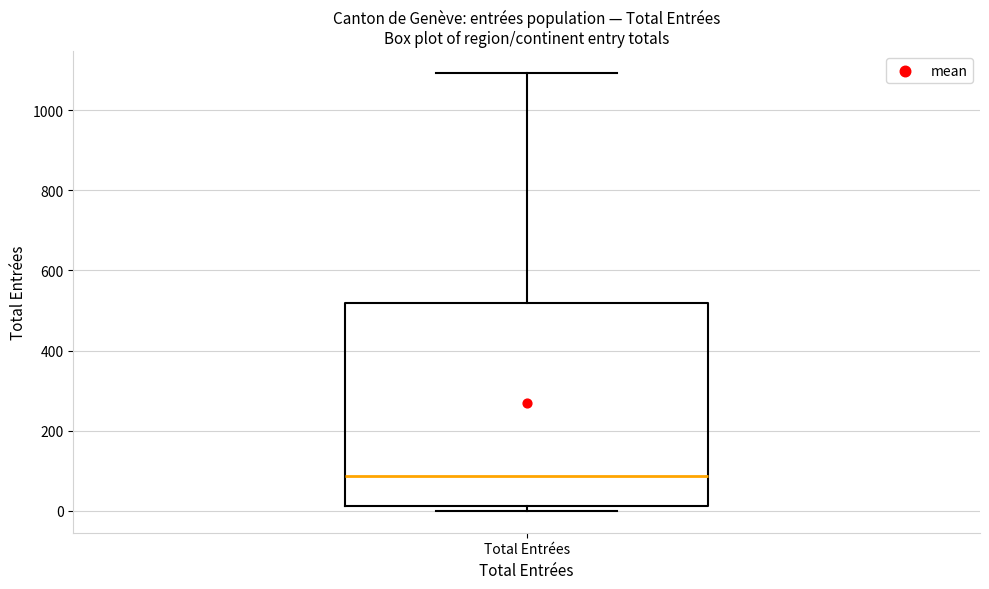

Where is the upper edge of the box for Total Entrées on the y-axis? The values are not printed on the chart, so give them approximately, as read against the axis.

520